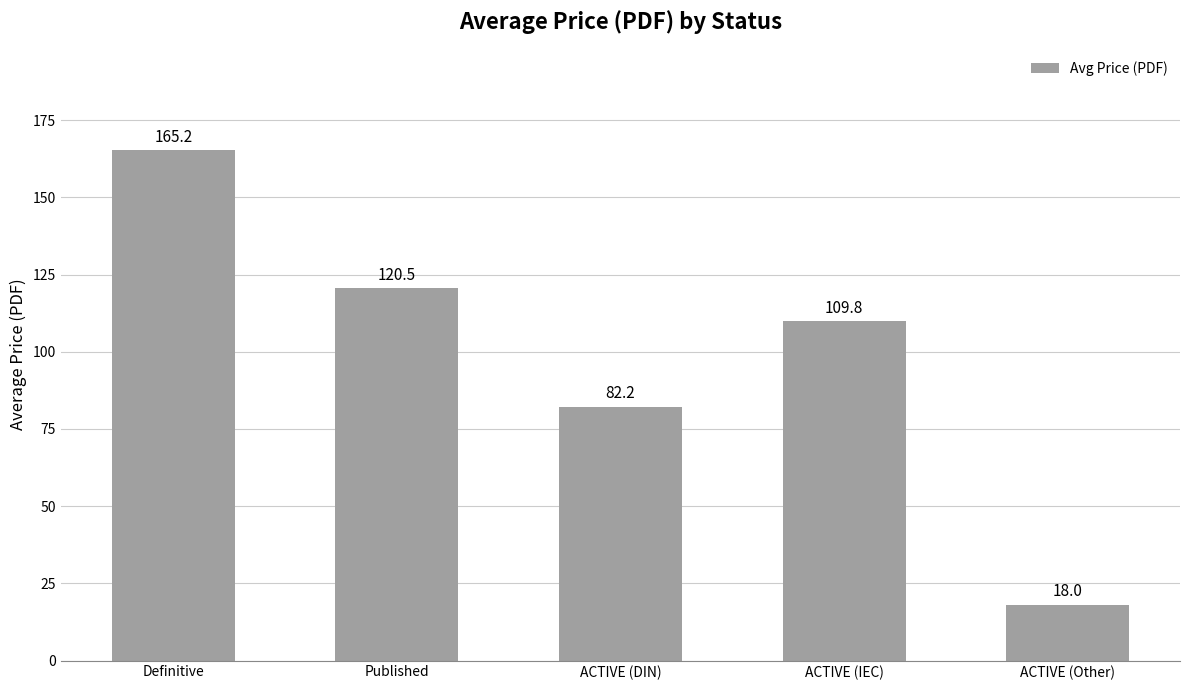

What is the label of the 4th bar from the left?

ACTIVE (IEC)